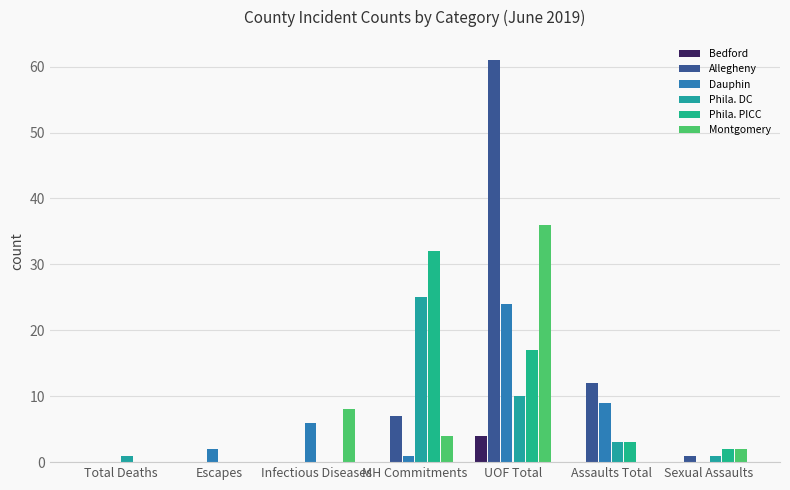

How many Bedford values are between 0 and 1?

6